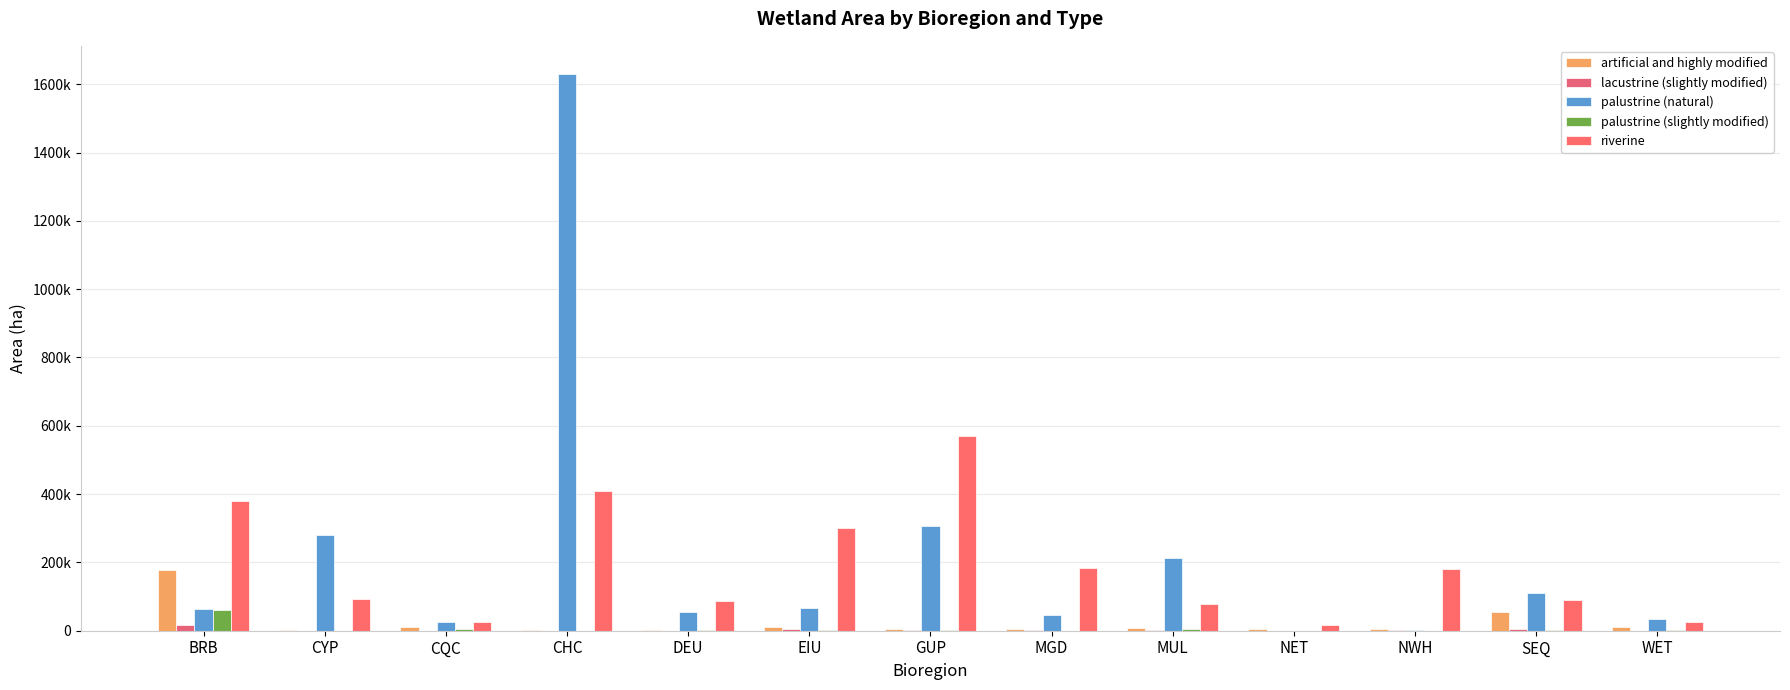

Does the chart contain stacked bars?

No